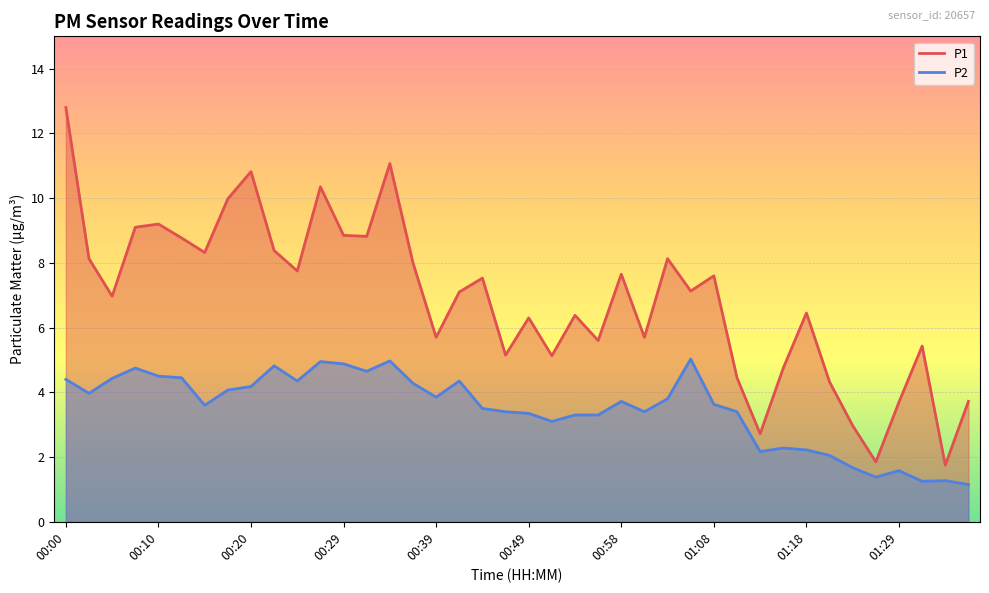

Where is the first local maximum for P1?

00:10